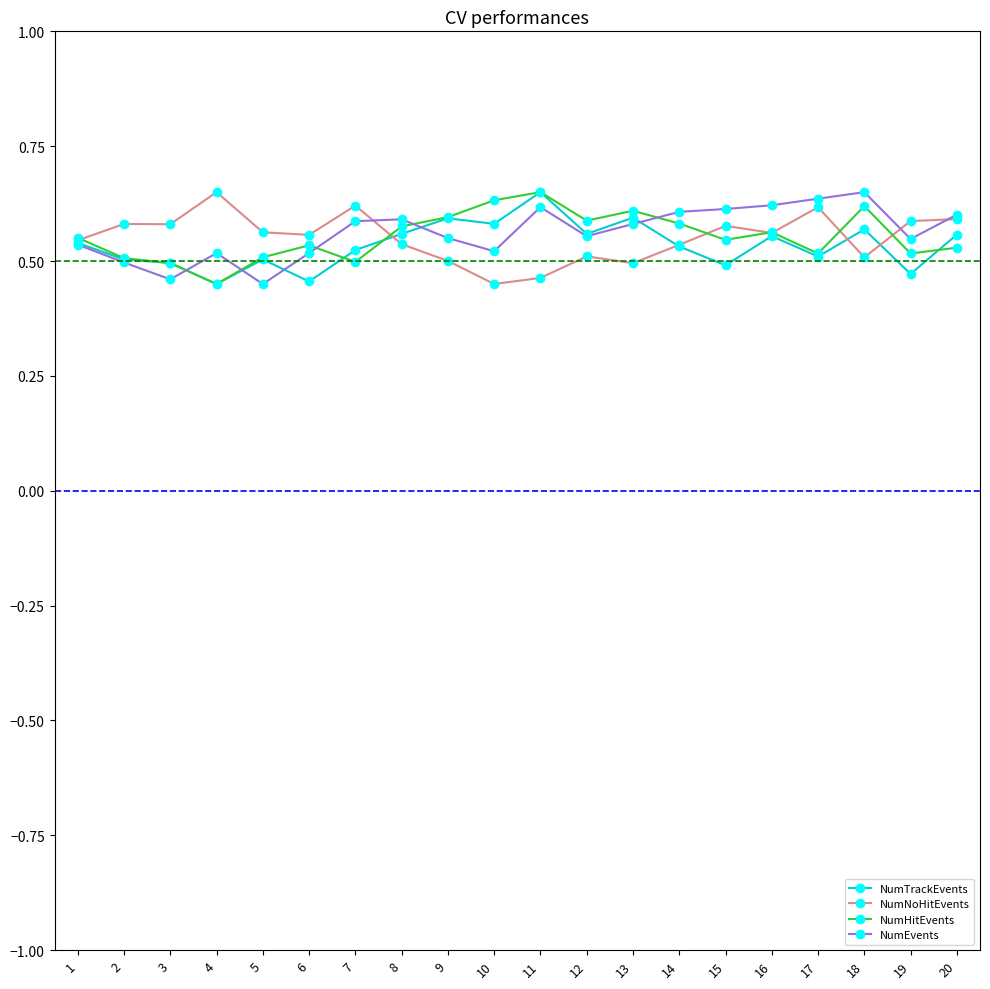

True or false: NumNoHitEvents has more than 0 interior local peaks.

True